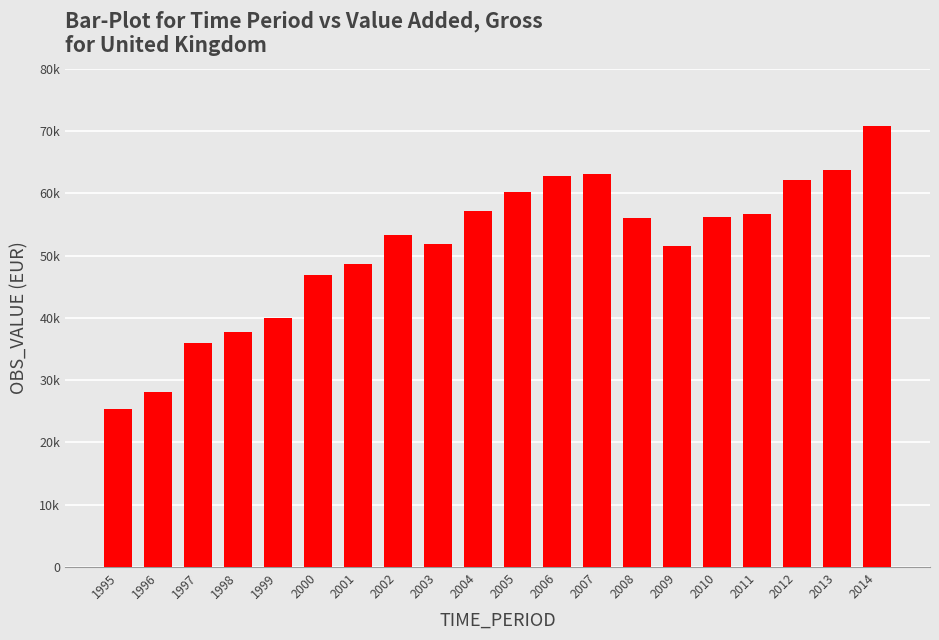

Are the bars horizontal?

No